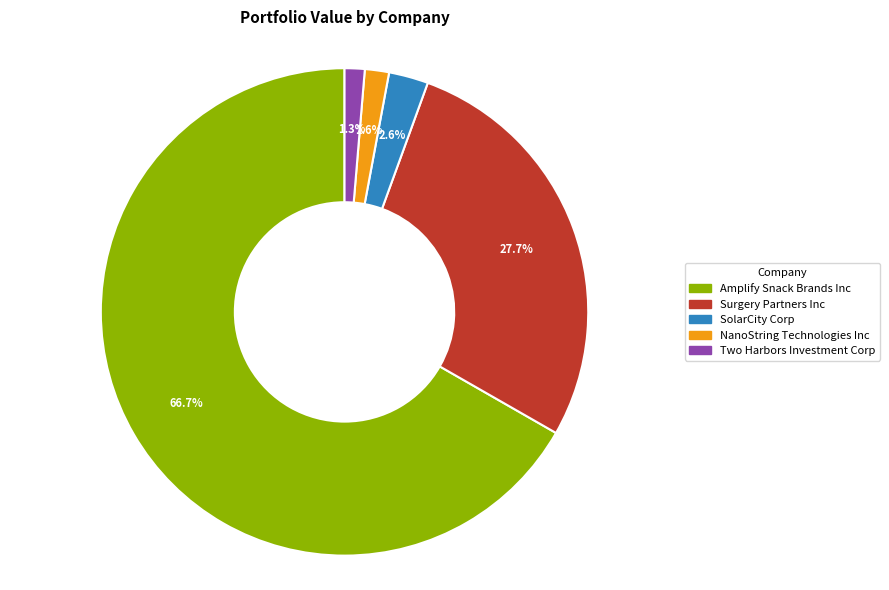

Which slice is the largest?

Amplify Snack Brands Inc